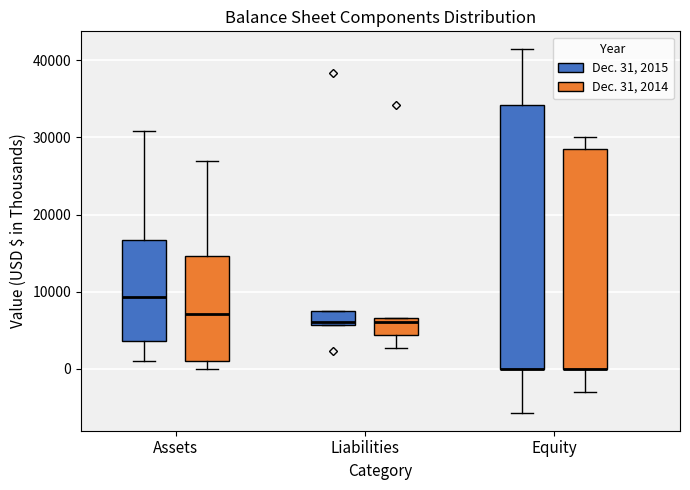

Reading left to right, transcribe this box plot: for each box, give where its median line is, the range the box spans, and where its two whiskers end, as read against the y-axis. The values are not printed on the chart, so give them approximately, as read against the axis.

Assets (Dec. 31, 2015): median 9000, box 4000 to 17000, whiskers 1000 to 31000
Assets (Dec. 31, 2014): median 7000, box 1000 to 15000, whiskers 0 to 27000
Liabilities (Dec. 31, 2015): median 6000 (just above the box's lower edge), box 6000 to 8000, whiskers 6000 to 8000
Liabilities (Dec. 31, 2014): median 6000, box 4000 to 7000, whiskers 3000 to 7000
Equity (Dec. 31, 2015): median 0 (drawn on the box's lower edge), box 0 to 34000, whiskers -6000 to 41000
Equity (Dec. 31, 2014): median 0 (drawn on the box's lower edge), box 0 to 29000, whiskers -3000 to 30000